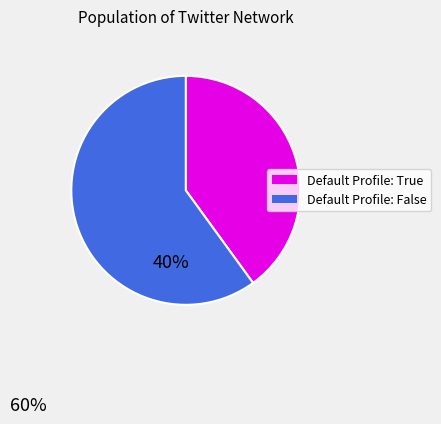

Is the sum of Default Profile: False and Default Profile: True greater than half?

Yes